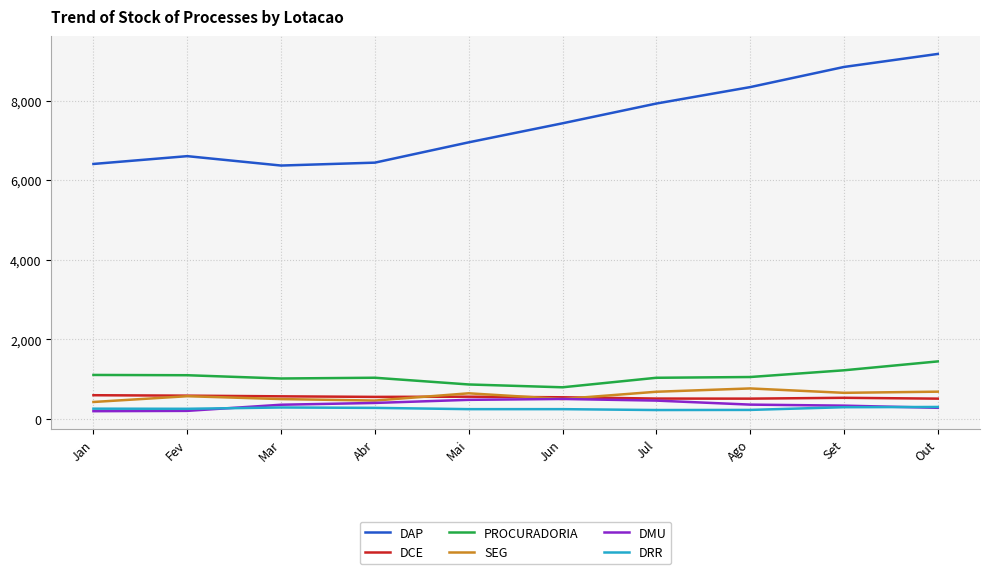

True or false: DCE has a value of 210 at Abr.

False